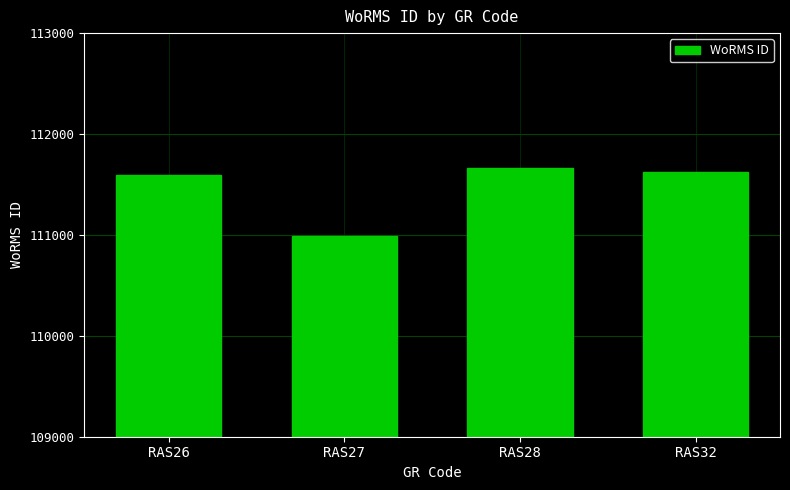

Reading left to right, extract all data points from this chart.

RAS26=111597	RAS27=110993	RAS28=111667	RAS32=111621